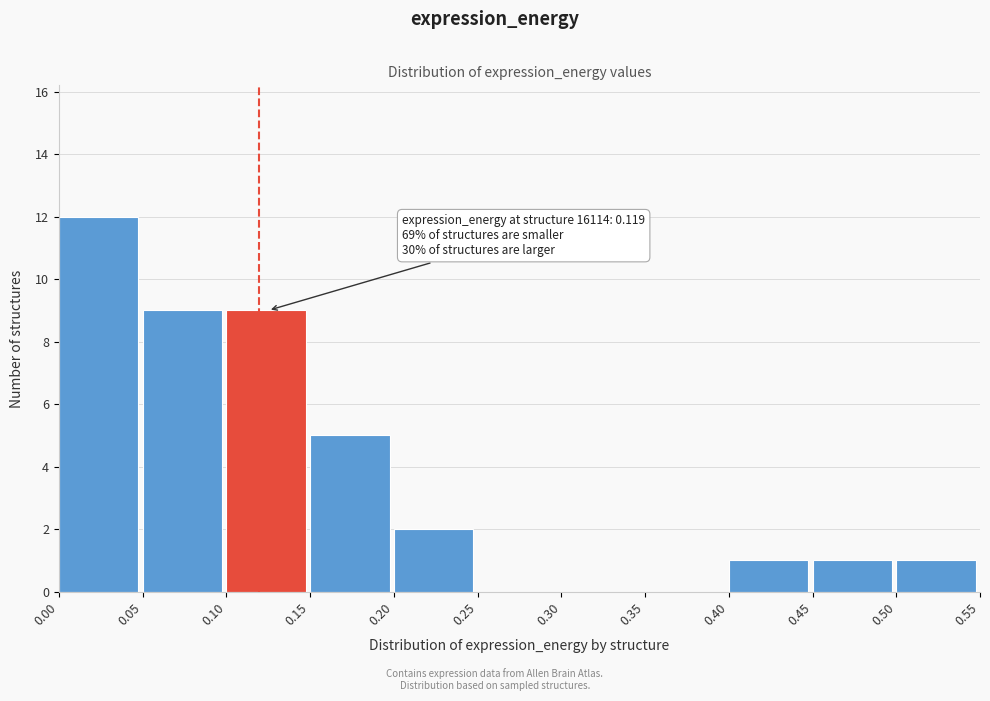

Which range on the x-axis has the tallest bar?

0.00 to 0.05